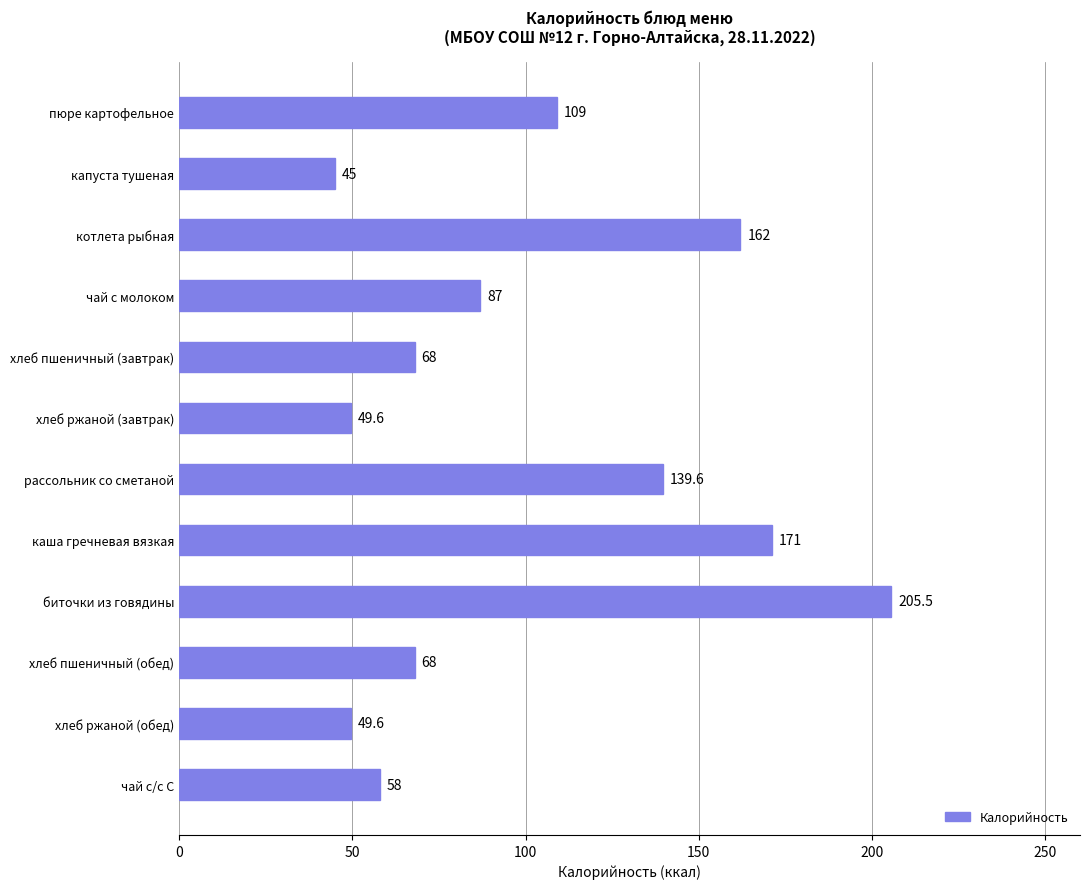

What position from the top is хлеб пшеничный (завтрак)?

5